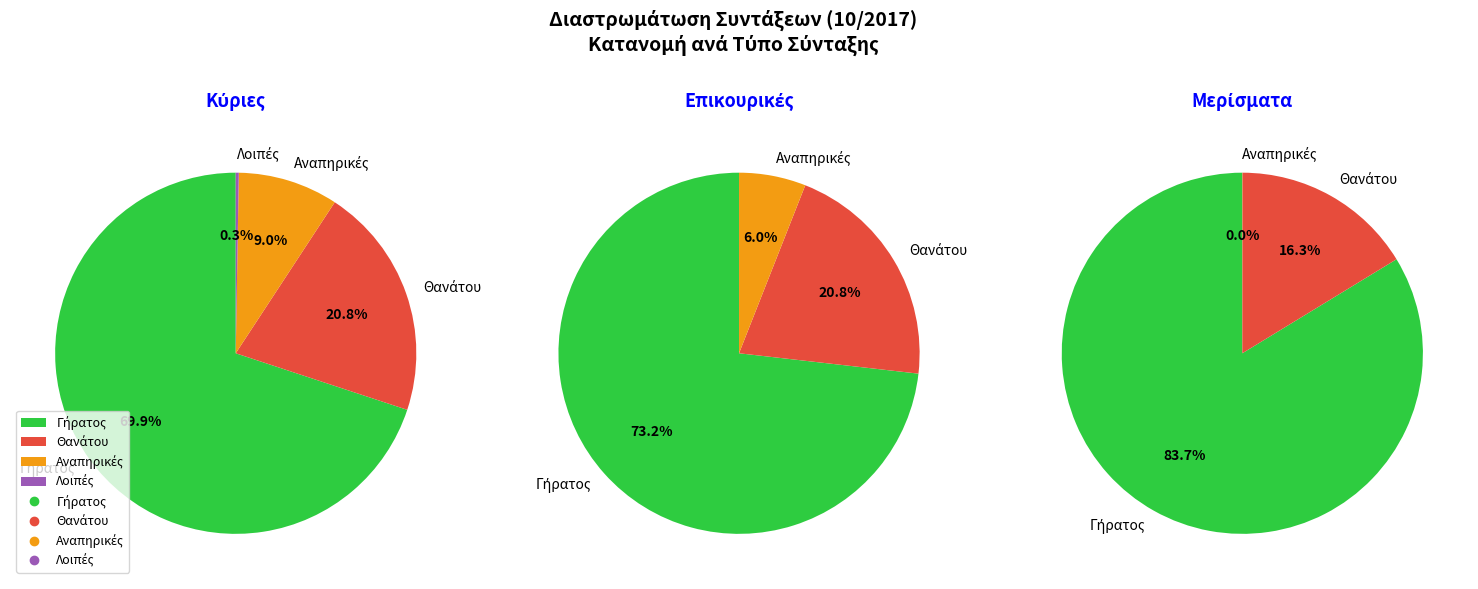

What percentage do 1 and 3 together represent?

21.1%